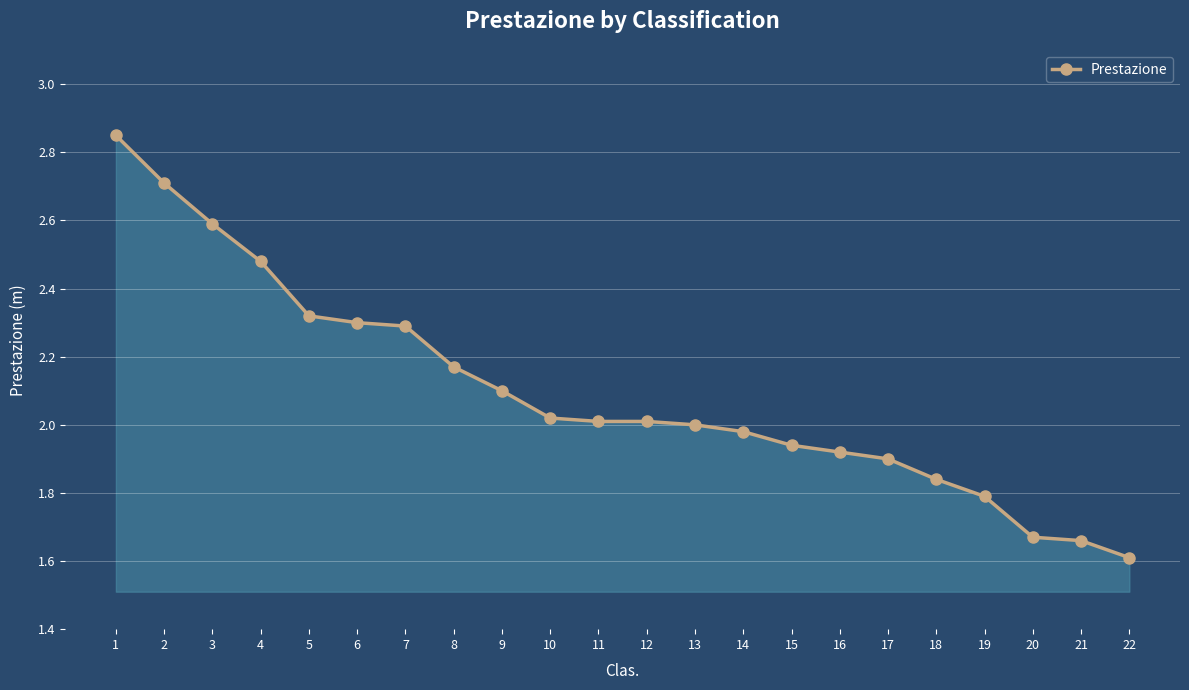

The value at 16 is 3.1. True or false?

False